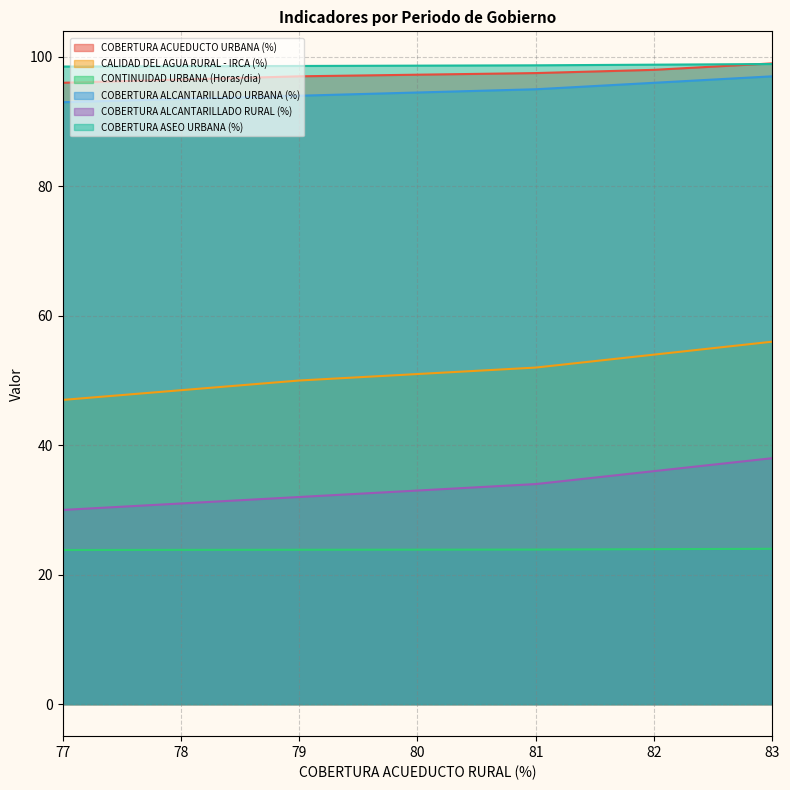

What is the total value across all series at 79?

395.4